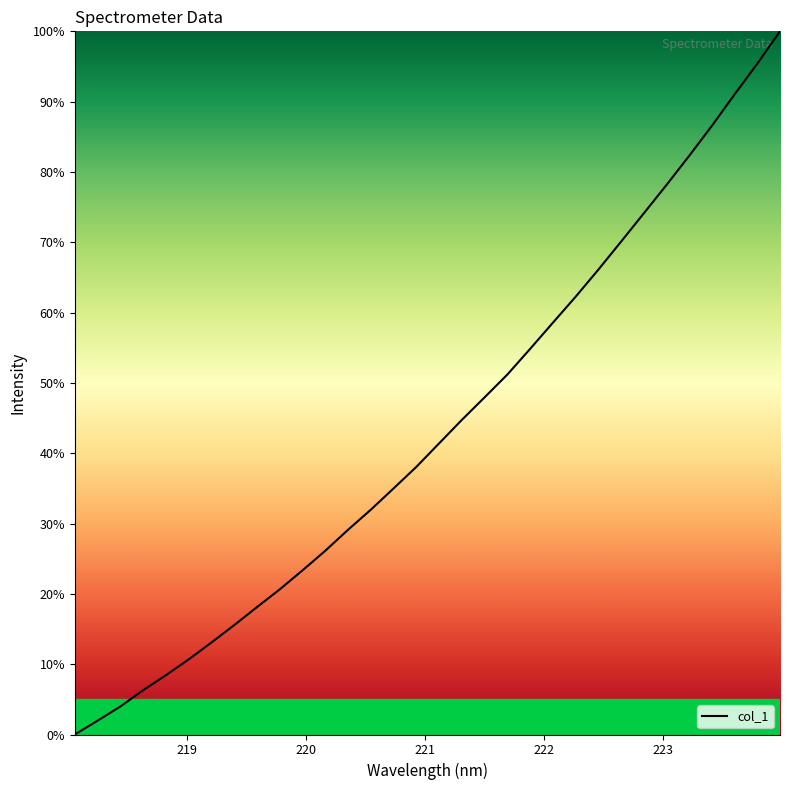

What is the maximum value shown in the chart?

100.0